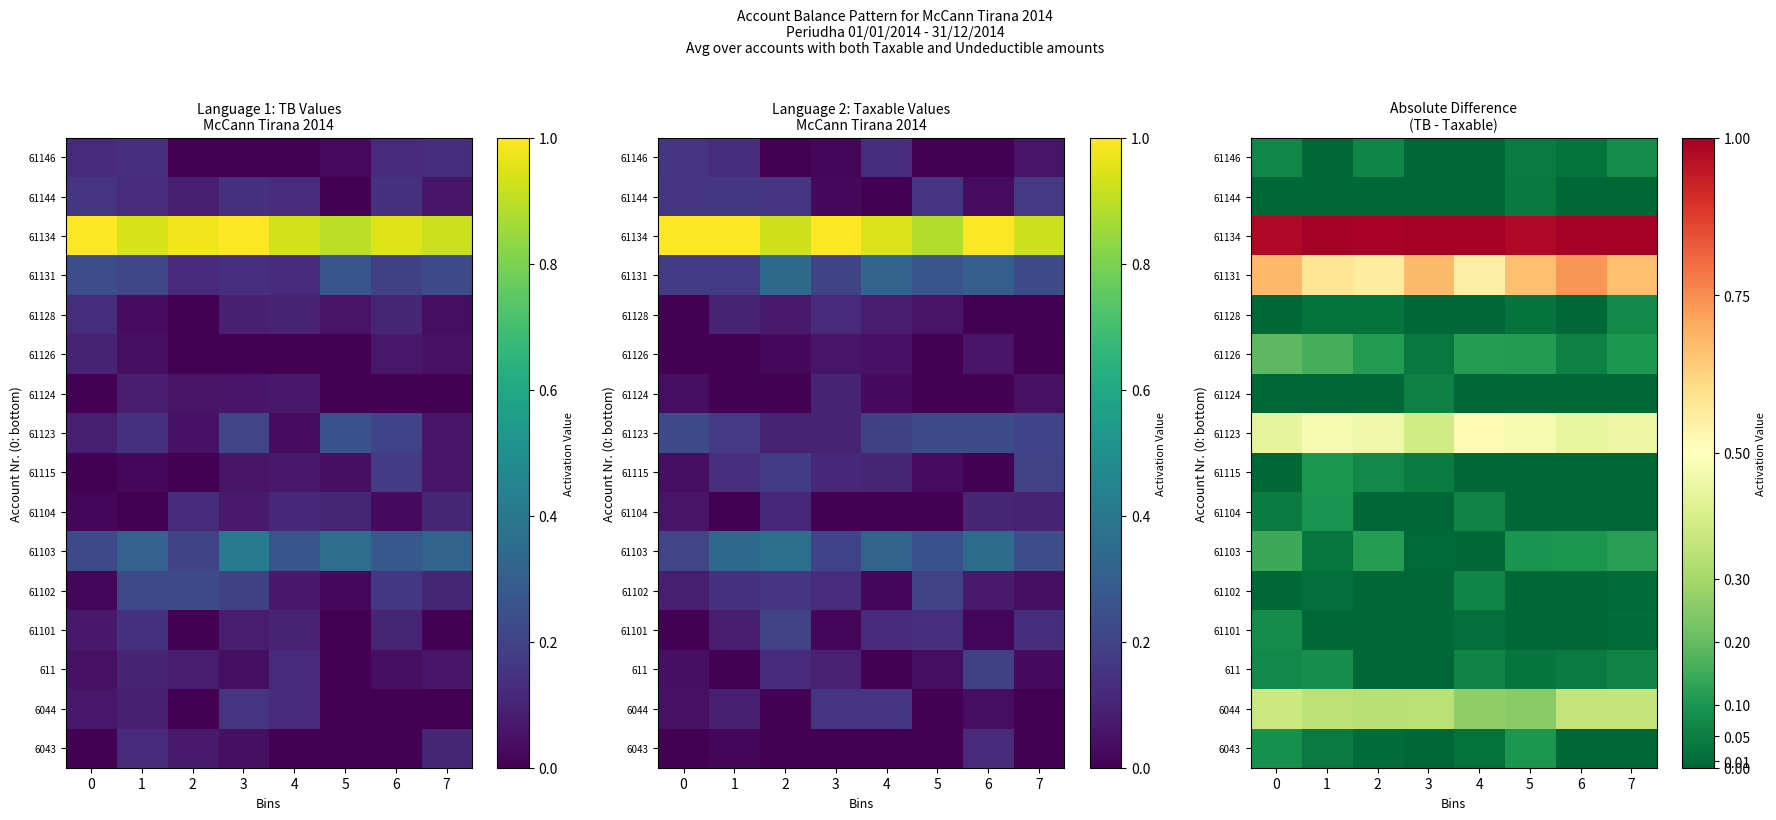

List the labels in order of 61115 value, largest first.

1, 2, 3, 0, 4, 5, 6, 7